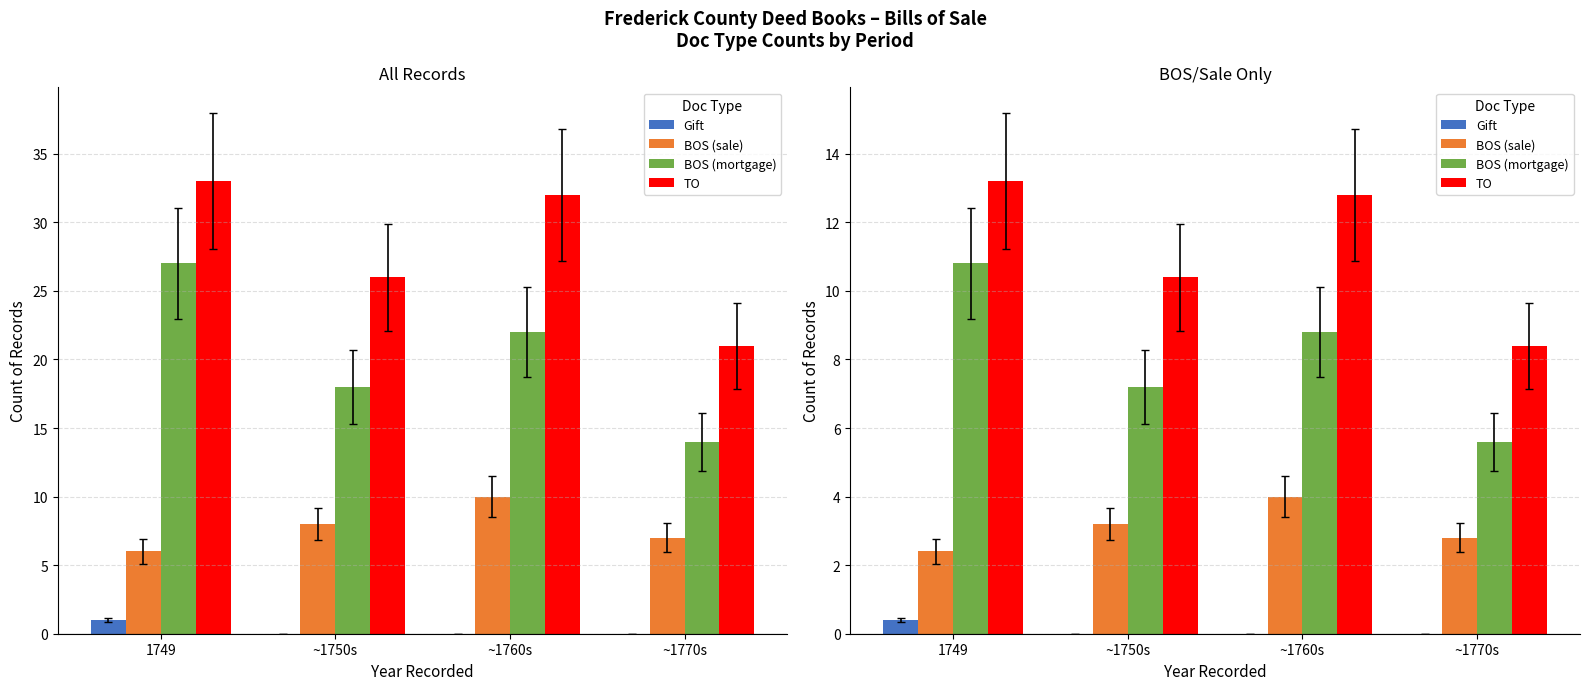

At which category is the sum across all series the highest?

1749